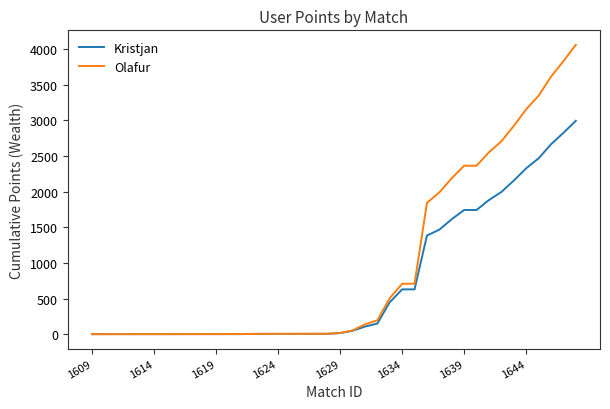

List the series in order of their peak value, highest first.

Olafur, Kristjan